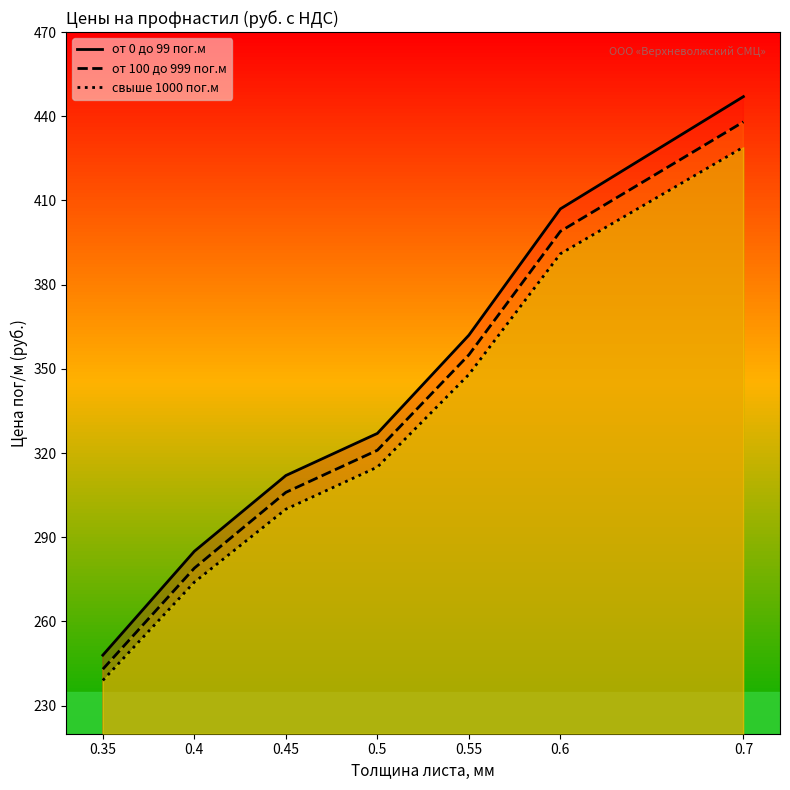

Reading left to right, what are all the values shown in this chart?

от 0 до 99 пог.м: 248	285	312	327	362	407	447
от 100 до 999 пог.м: 243	279	306	321	355	399	438
свыше 1000 пог.м: 239	274	300	315	348	391	429